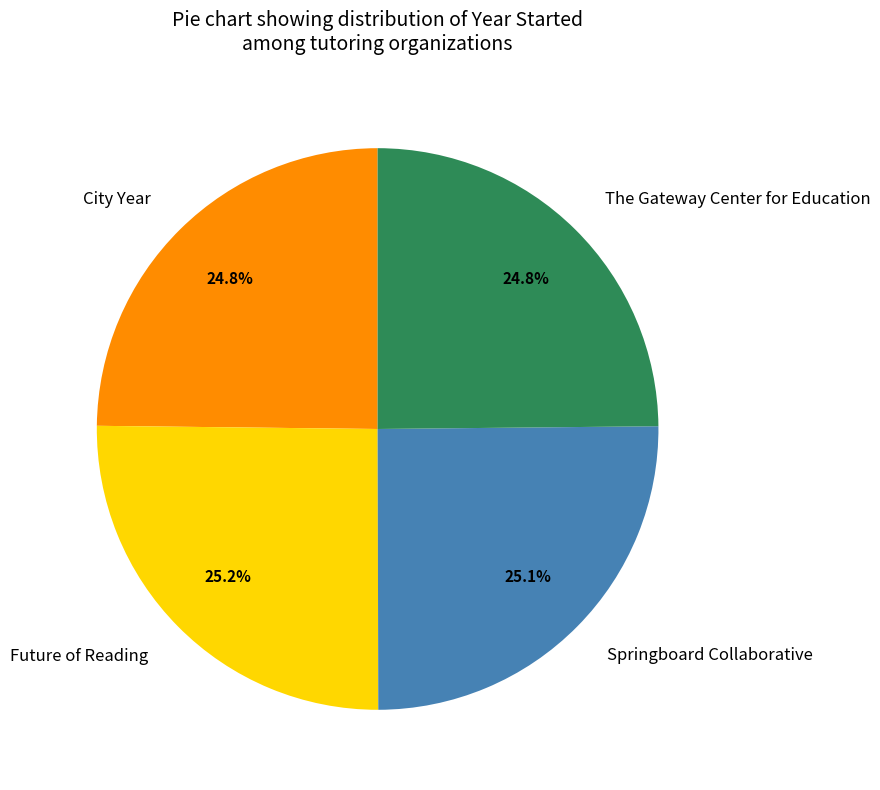

What is the ratio of the value at City Year to the value at Future of Reading?

1.0